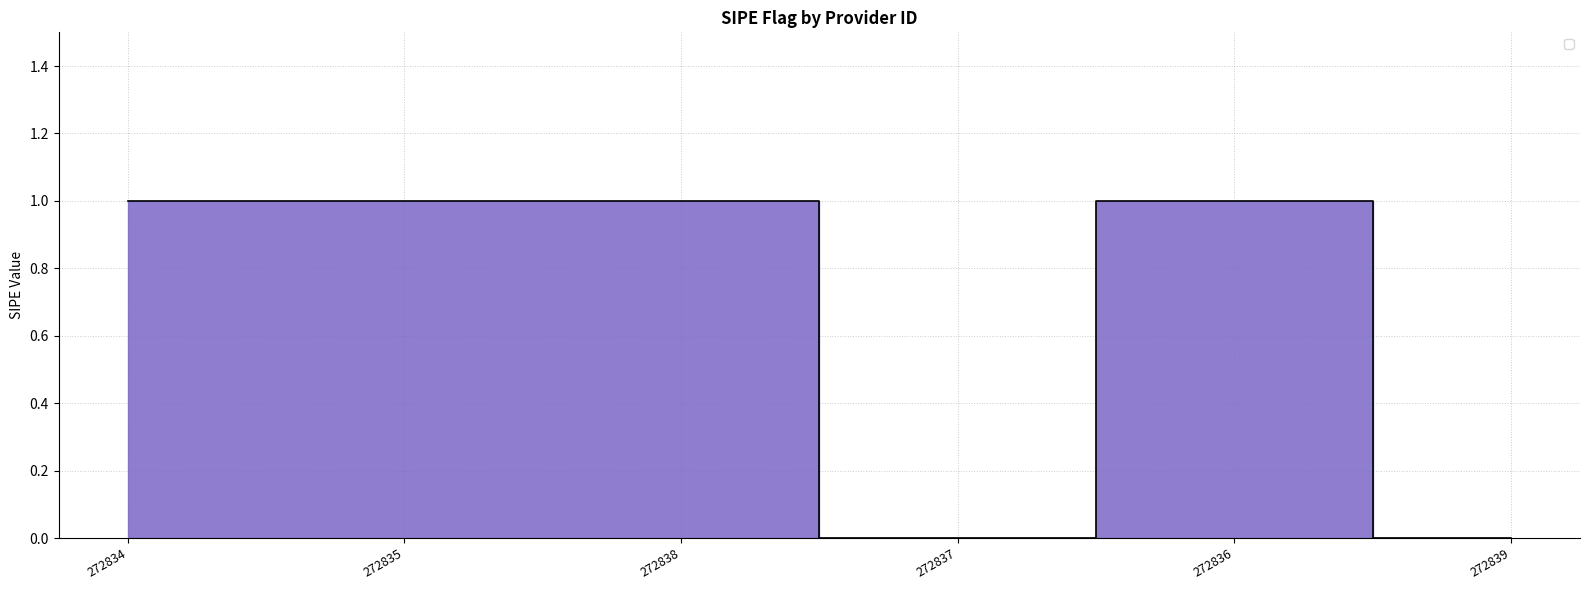

What is the sum of all values?

4